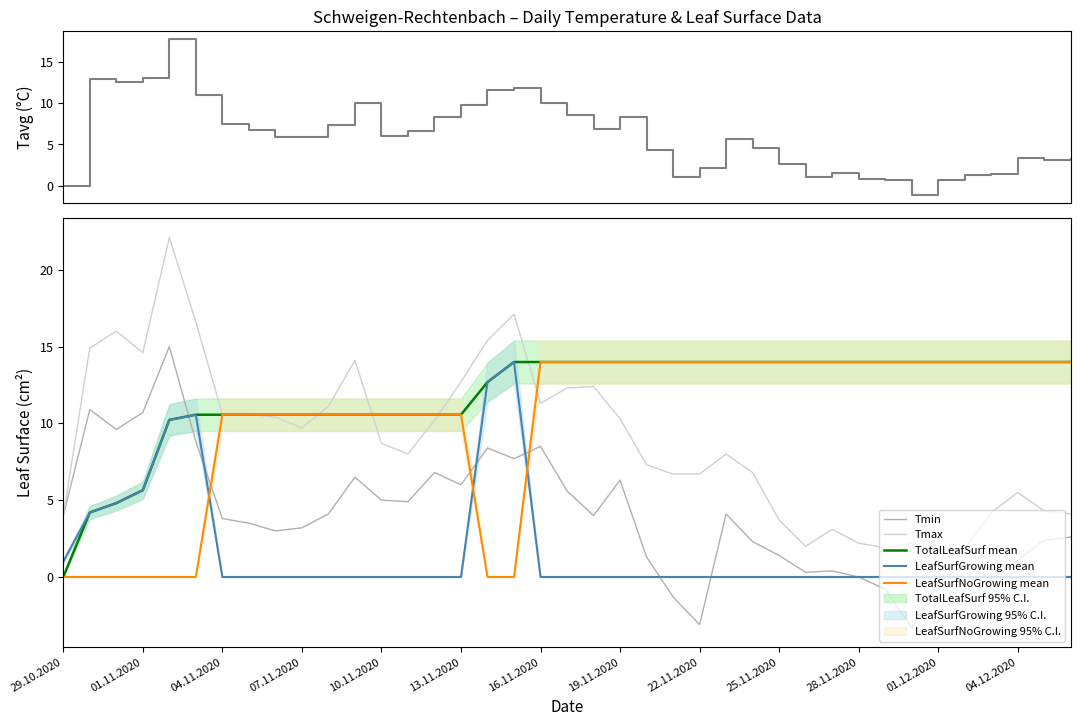

How many data points in Tavg are less than 5?

17